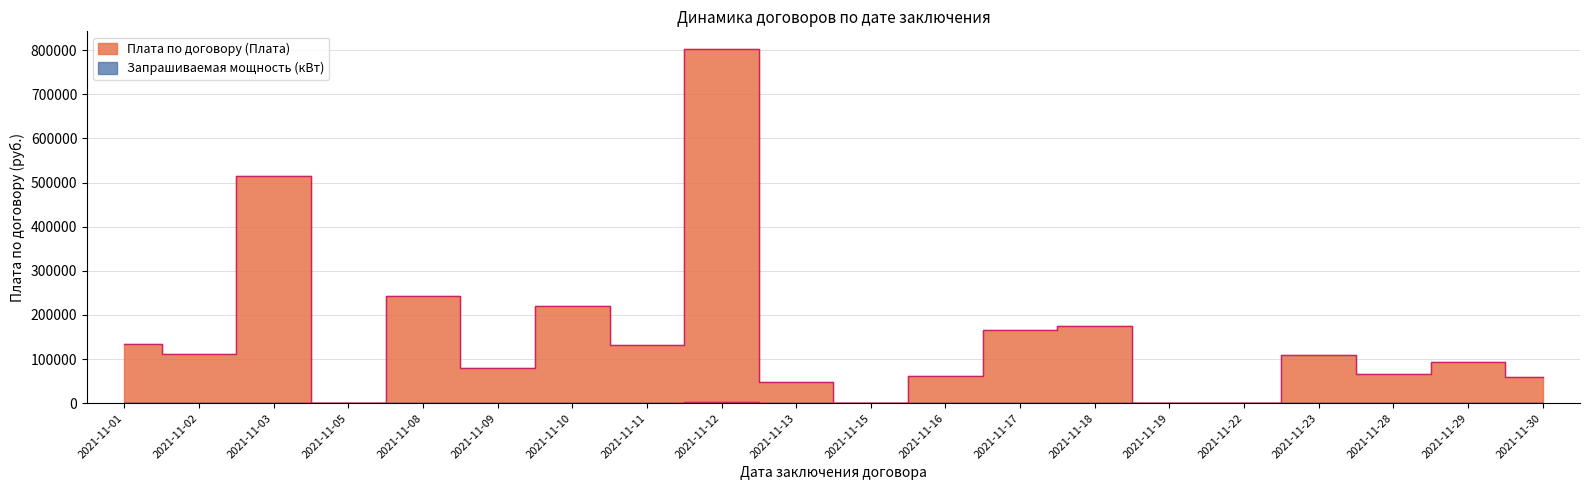

Where is the first local maximum for Запрашиваемая мощность (кВт)?

2021-11-03